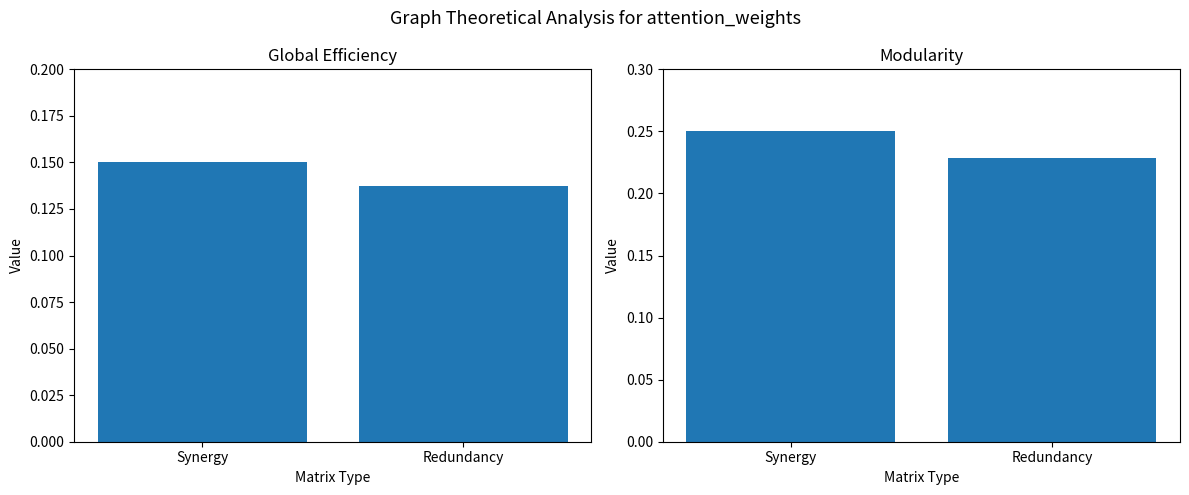

Between Synergy and Redundancy, which series saw the biggest shift?

Modularity